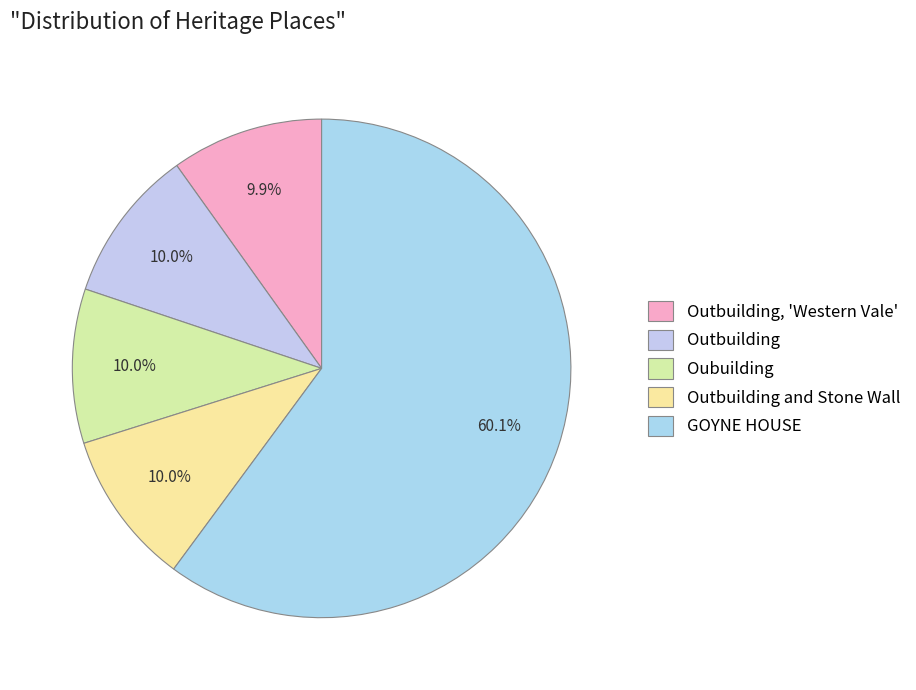

Which has a higher value, Outbuilding or GOYNE HOUSE?

GOYNE HOUSE